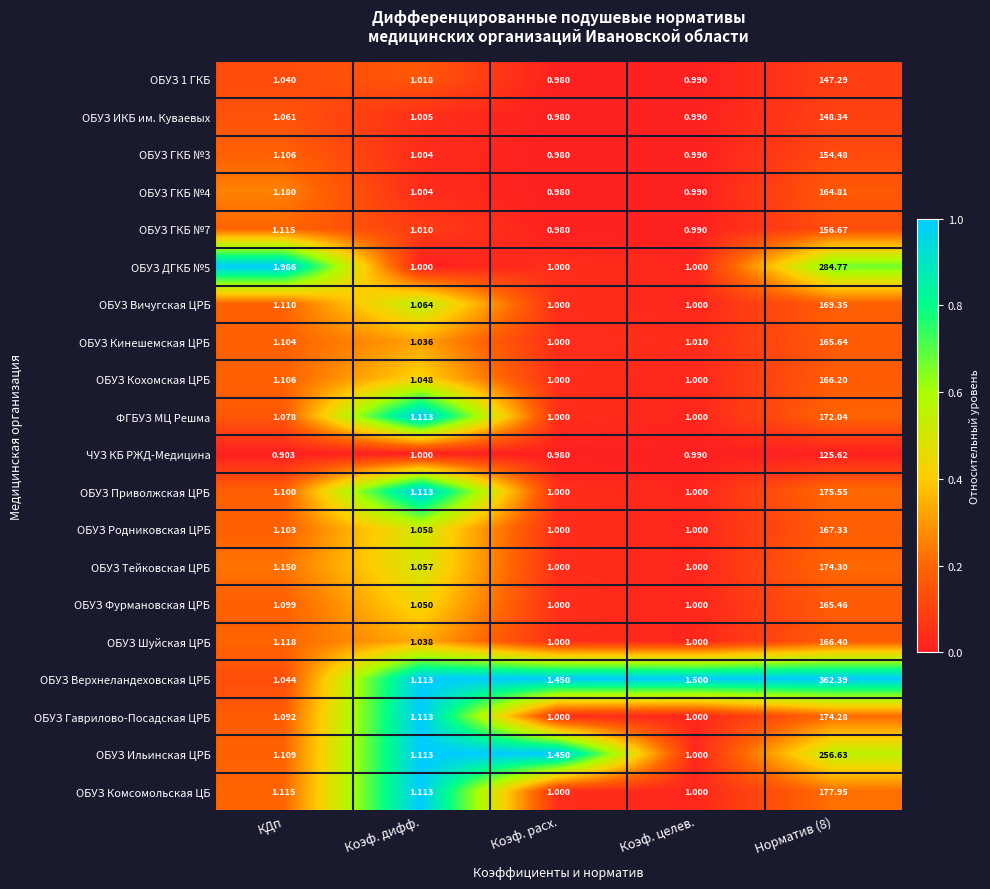

Is the value of ОБУЗ ГКБ №4 at Коэф. целев. greater than the value of ОБУЗ Родниковская ЦРБ at Норматив (8)?

No